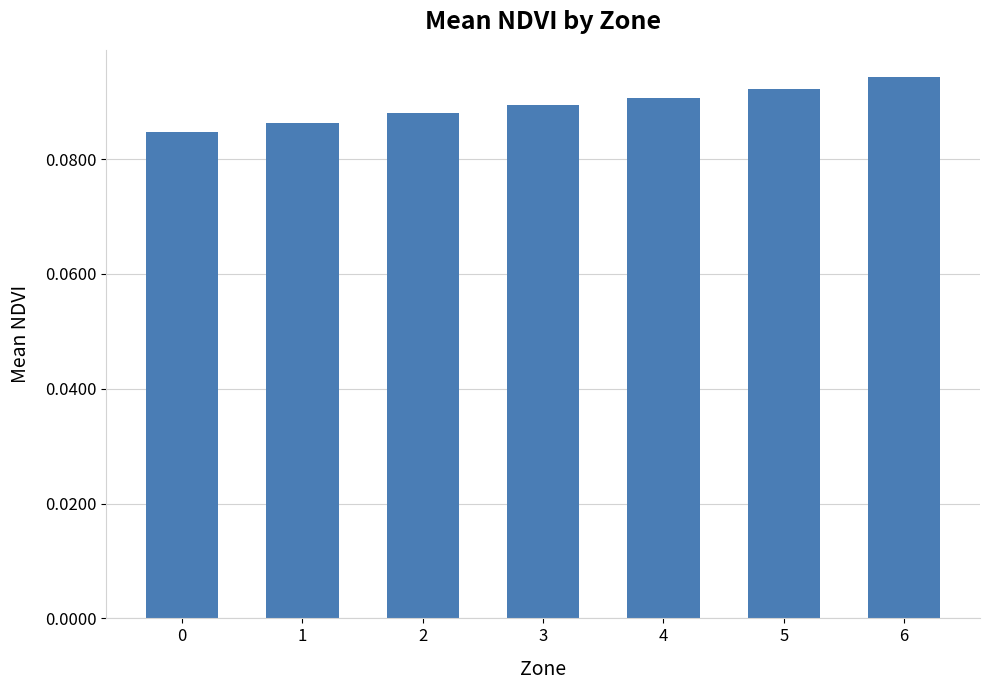

Which category has the highest value across all series?

6